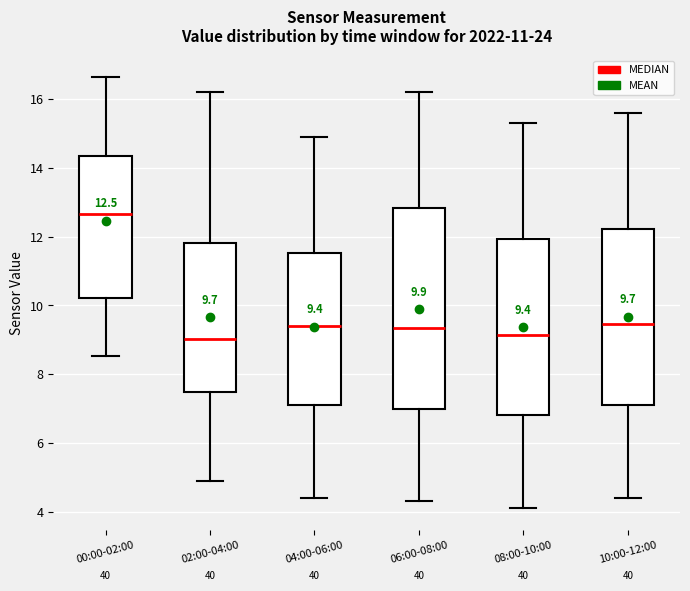

Comparing the boxes themselves (not the whiskers), which one is the tallest?

06:00-08:00